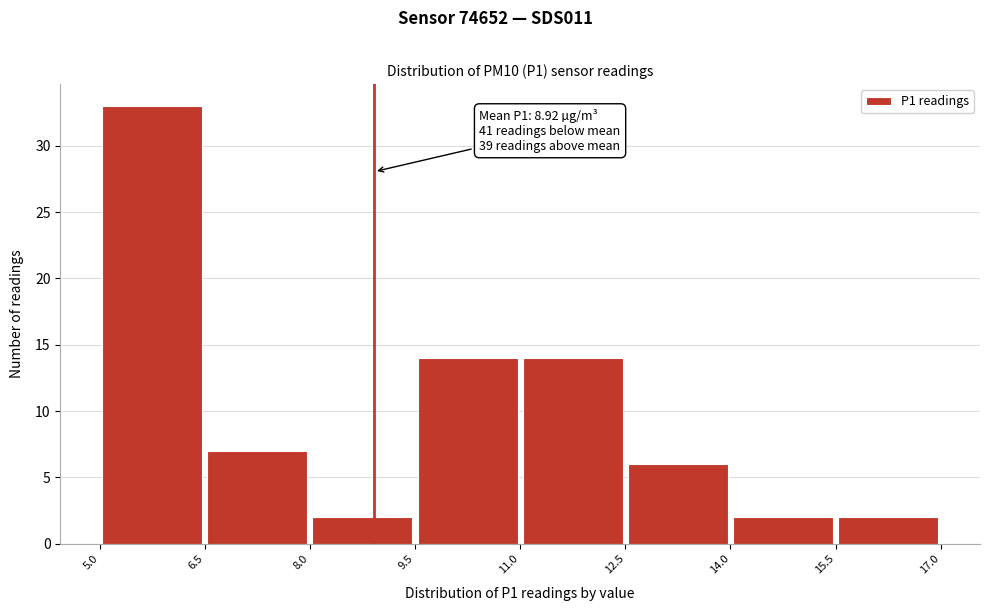

Which range on the x-axis has the tallest bar?

5.0 to 6.5